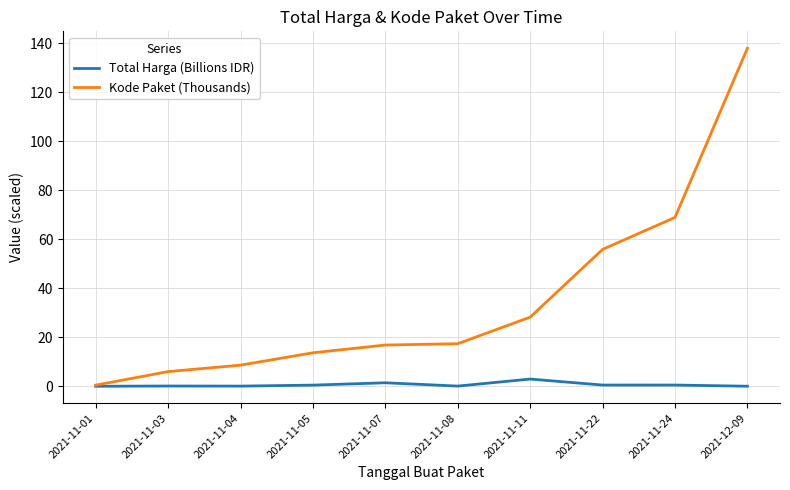

Which series has the largest range (max minus min)?

Kode Paket (Thousands)